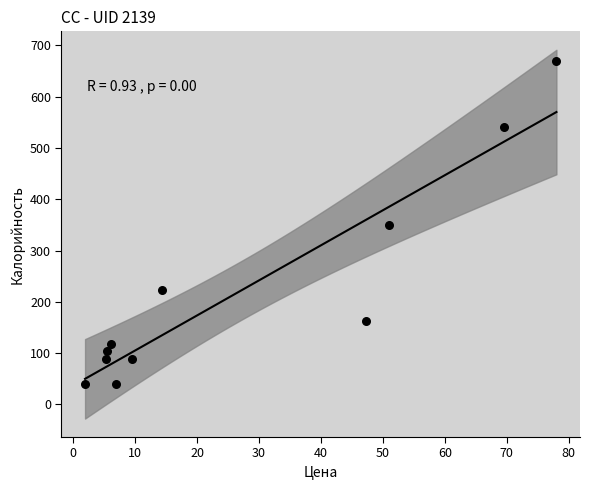

What is the range of Y values (max minus min)?

630.9